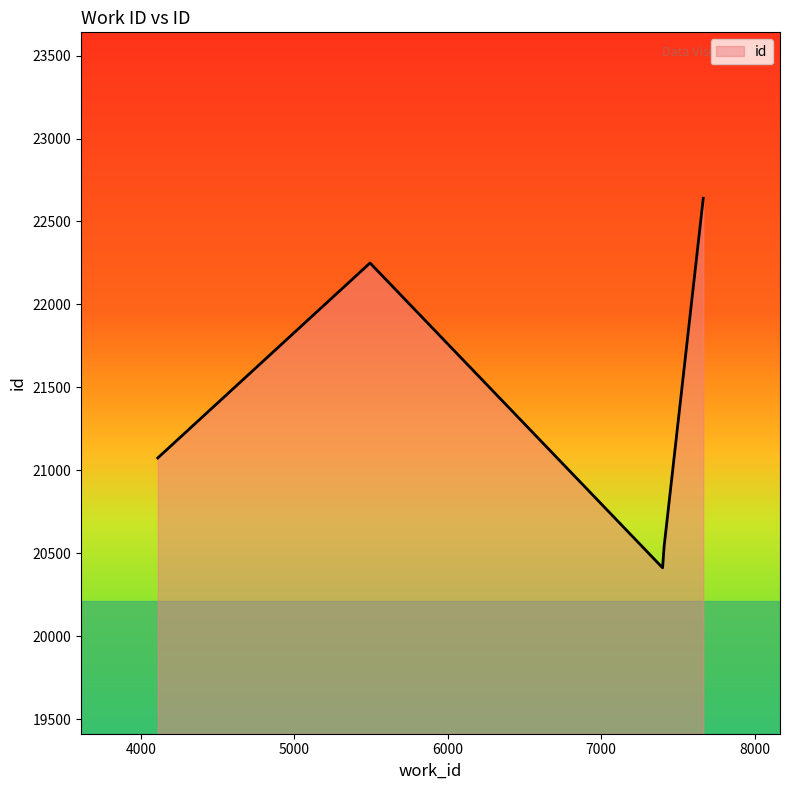

What is the maximum value shown in the chart?

22640